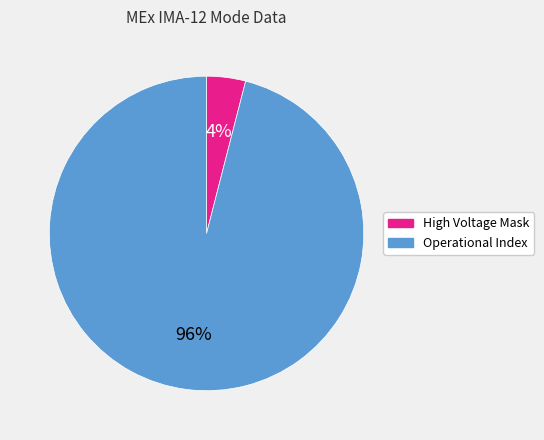

Is there a majority slice in this chart?

Yes